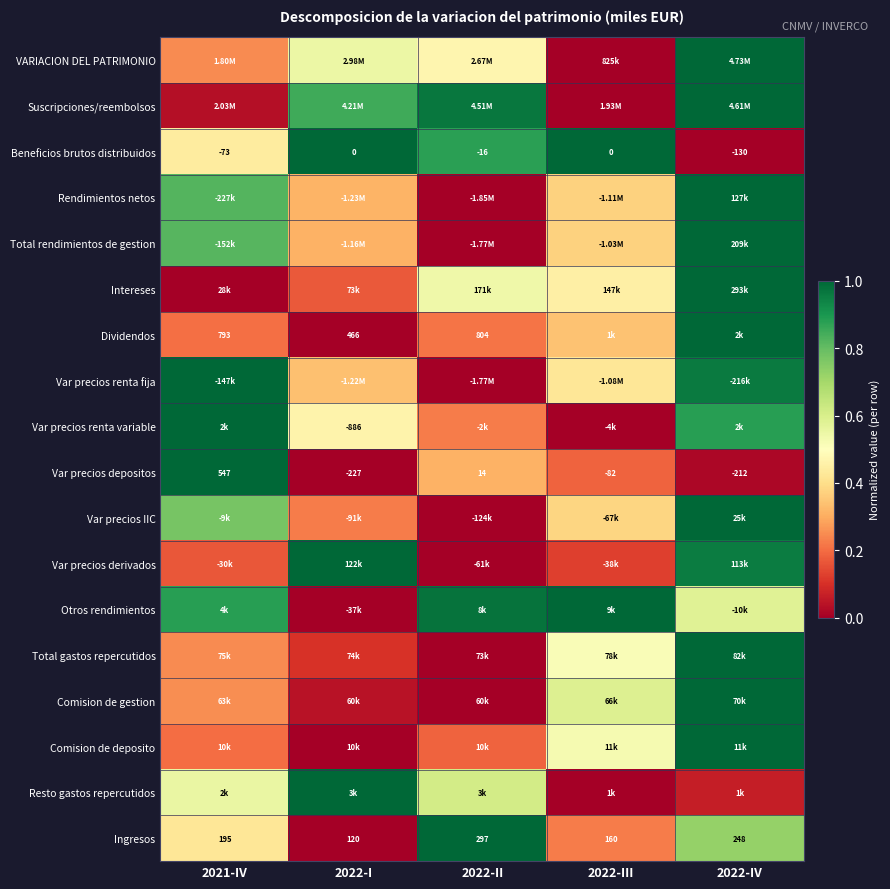

Rank the series at 2022-II from lowest to highest value.

Rendimientos netos, Total rendimientos de gestion, Var precios renta fija, Var precios IIC, Var precios derivados, Total gastos repercutidos, Comision de gestion, Comision de deposito, Dividendos, Var precios renta variable, Var precios depositos, VARIACION DEL PATRIMONIO, Intereses, Resto gastos repercutidos, Beneficios brutos distribuidos, Suscripciones/reembolsos, Otros rendimientos, Ingresos